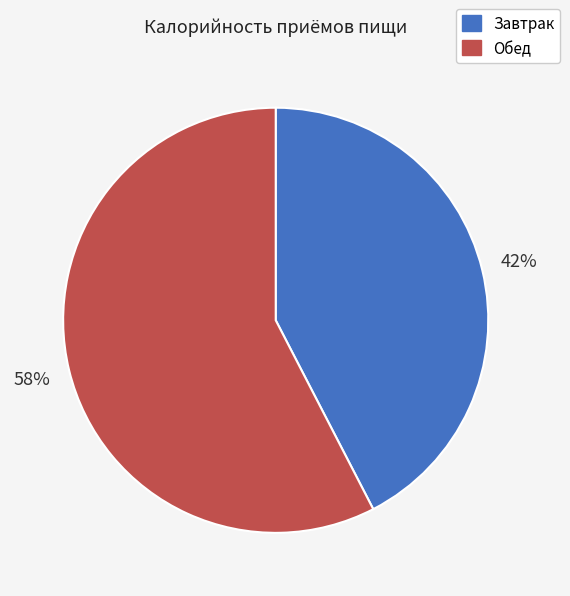

Do Обед and Завтрак together represent more than half of the pie?

Yes